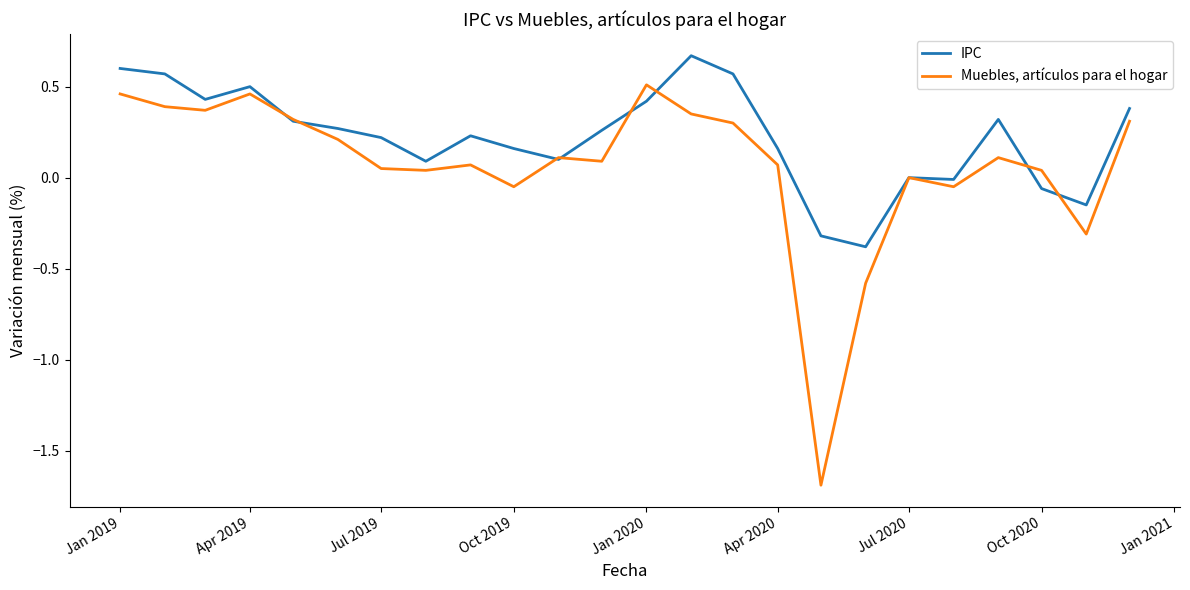

Rank the series by their average value, from highest to lowest.

IPC, Muebles, artículos para el hogar